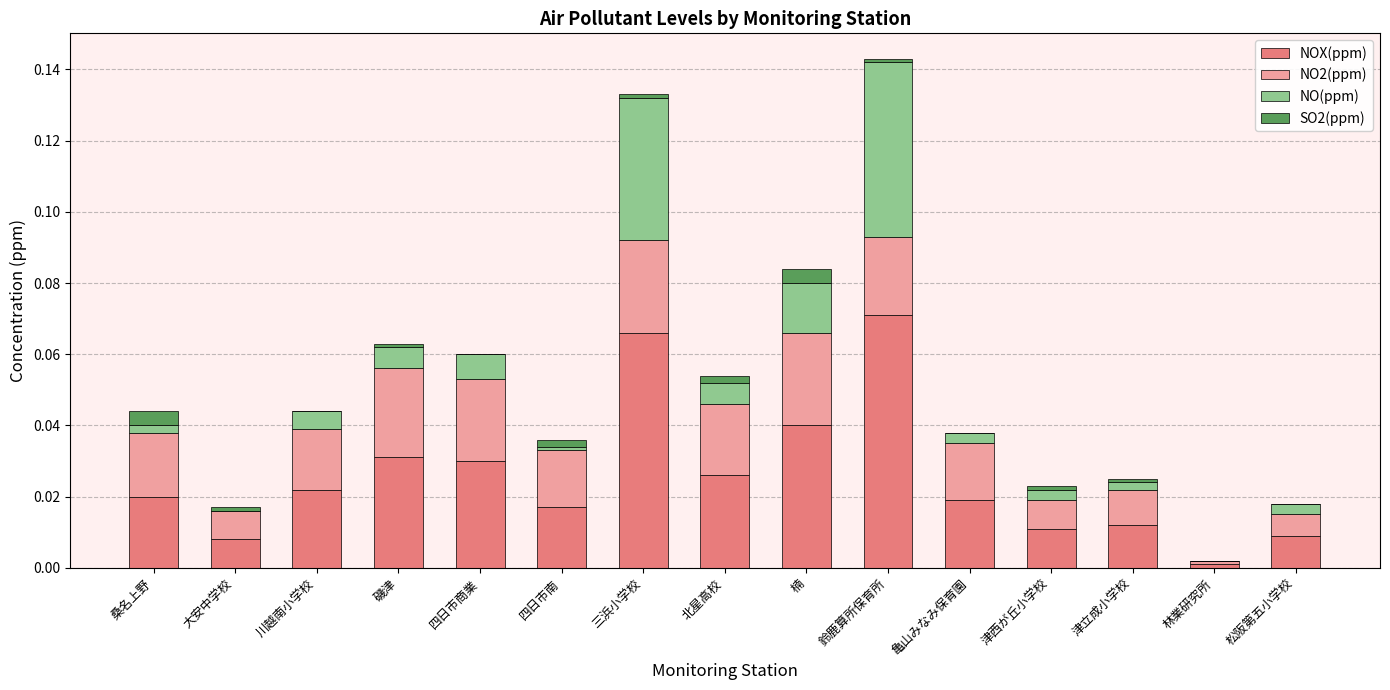

Is it true that NOX(ppm) equals 0.0 at 林業研究所?

True